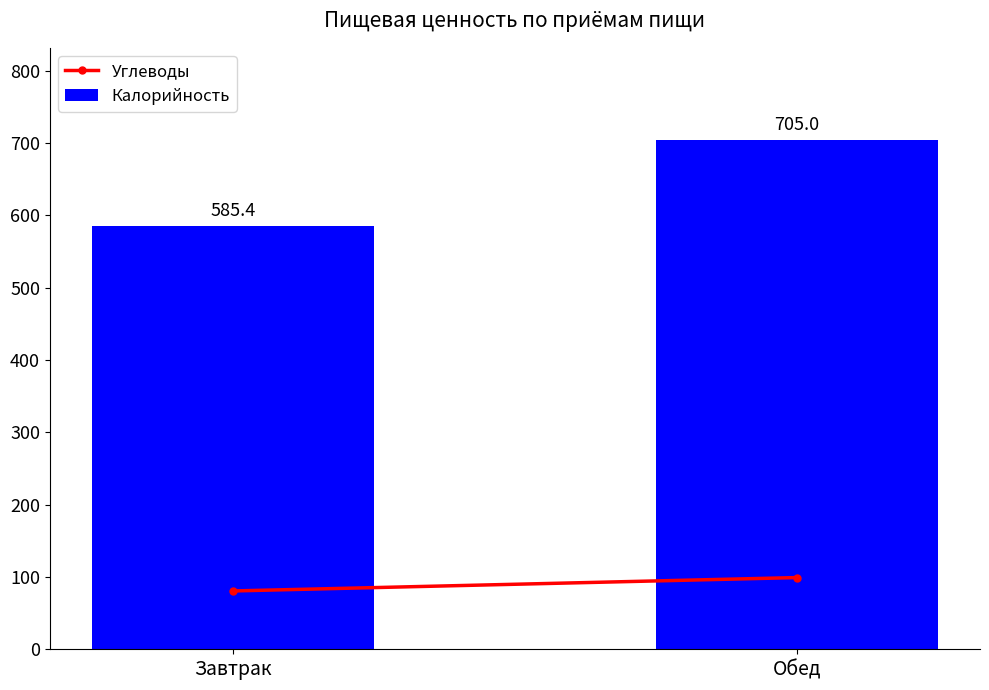

Reading left to right, transcribe all the data shown in this chart.

585.4	705.0